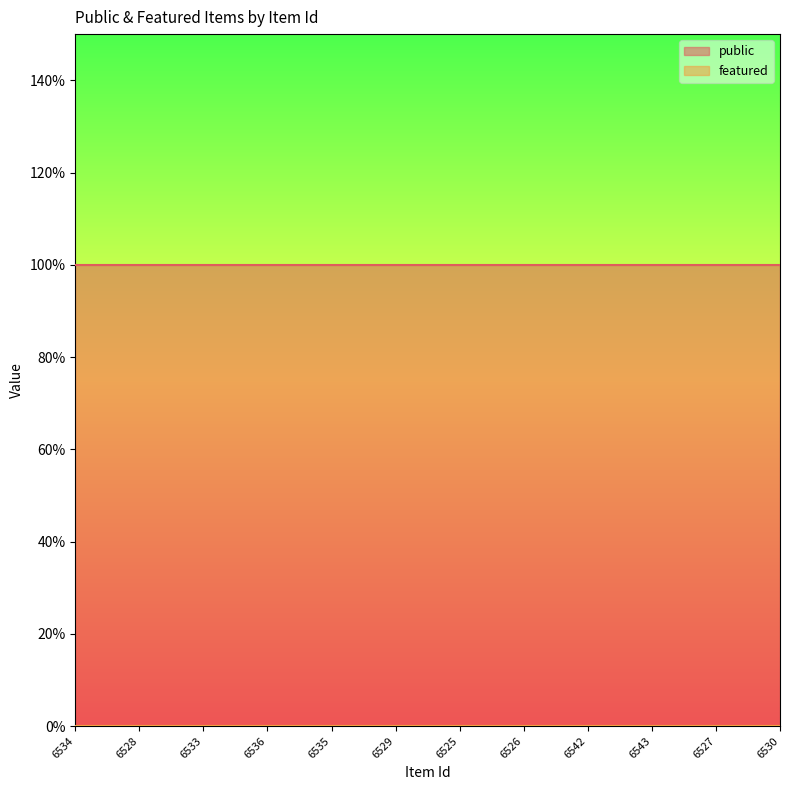

What is the sum of the public values at 6536 and 6528?

2